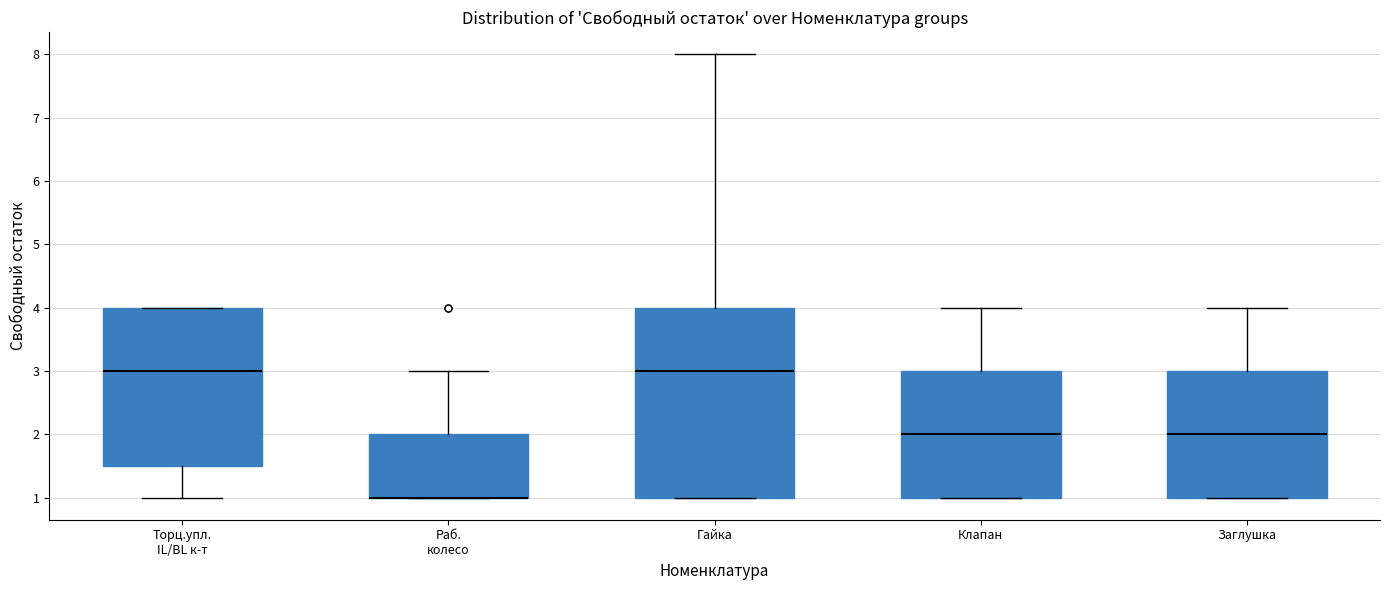

Reading left to right, transcribe this box plot: for each box, give where its median line is, the range the box spans, and where its two whiskers end, as read against the y-axis. The values are not printed on the chart, so give them approximately, as read against the axis.

Торц.упл. IL/BL к-т: median 3.0, box 1.5 to 4.0, whiskers 1.0 to 4.0
Раб. колесо: median 1.0 (drawn on the box's lower edge), box 1.0 to 2.0, whiskers 1.0 to 3.0
Гайка: median 3.0, box 1.0 to 4.0, whiskers 1.0 to 8.0
Клапан: median 2.0, box 1.0 to 3.0, whiskers 1.0 to 4.0
Заглушка: median 2.0, box 1.0 to 3.0, whiskers 1.0 to 4.0